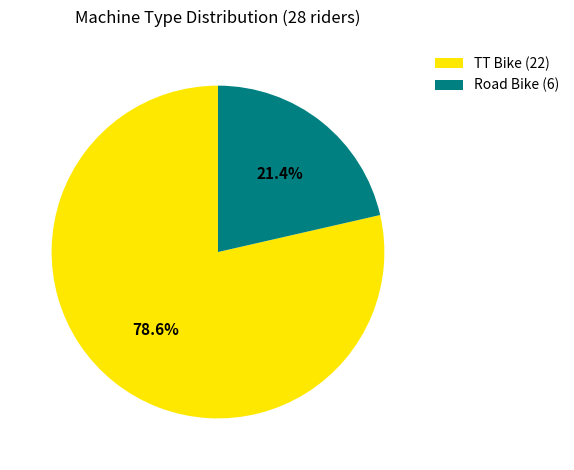

To the nearest percent, what percentage of the pie is Road Bike?

21%